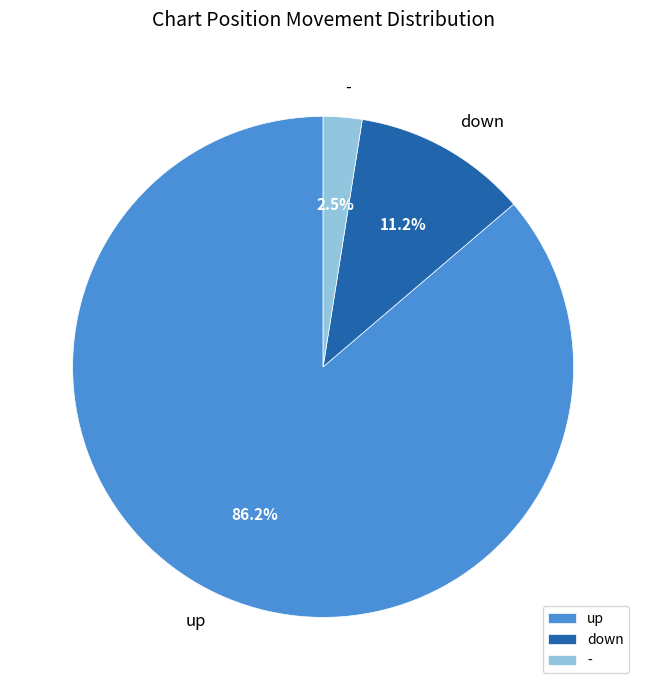

To the nearest percent, what is the difference between the largest and smallest slice percentages?

84%